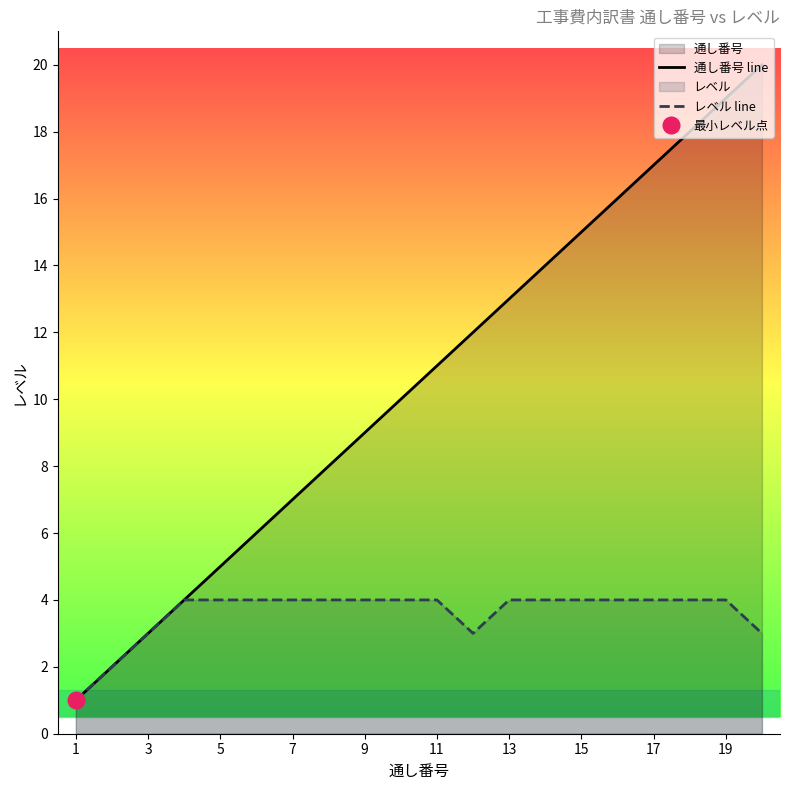

List the series in order of their overall mean, highest first.

通し番号 line, レベル line